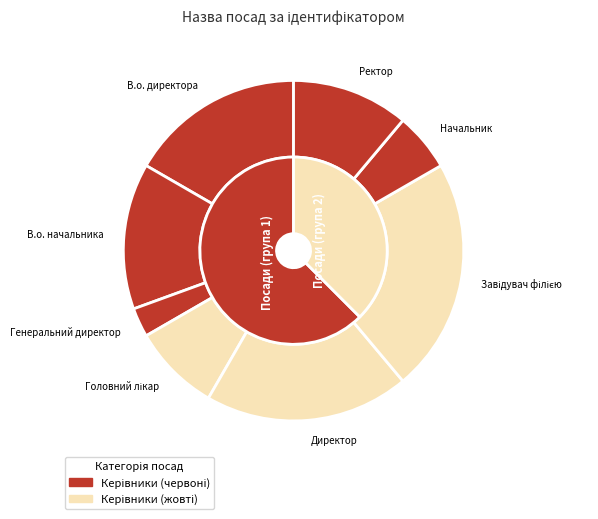

Which slice is the smallest?

Генеральний директор